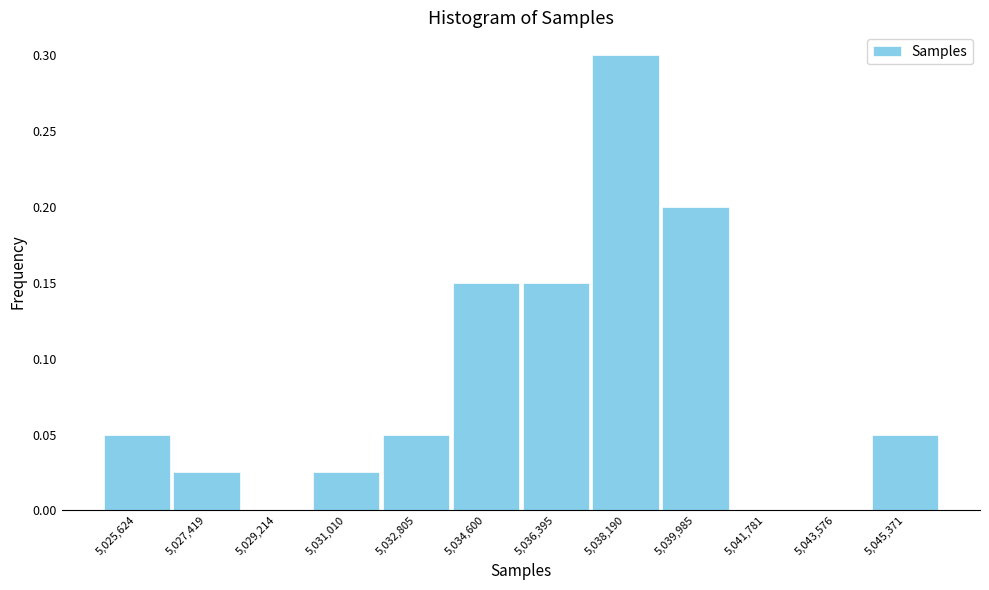

Reading left to right, transcribe this chart: for each bar, give the range it covers on the x-axis and its height. Neither the bar edges nor the heights are printed on the chart, so give them approximately, as read against the axes.

5024800 to 5026600: 0.050
5026600 to 5028400: 0.025
5028400 to 5030200: 0
5030200 to 5032000: 0.025
5032000 to 5033800: 0.050
5033800 to 5035400: 0.150
5035400 to 5037200: 0.150
5037200 to 5039000: 0.300
5039000 to 5040800: 0.200
5040800 to 5042600: 0
5042600 to 5044400: 0
5044400 to 5046200: 0.050